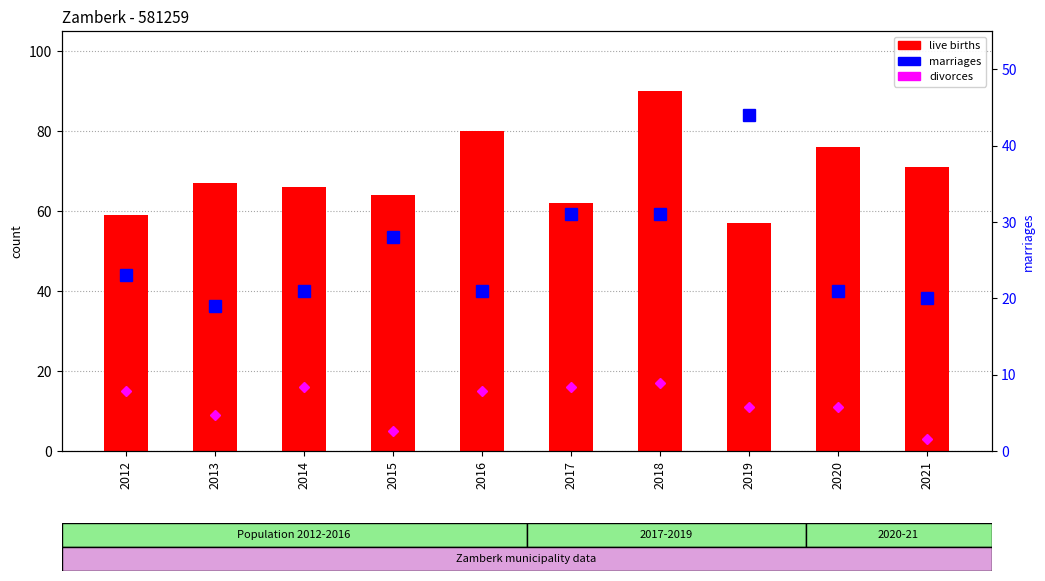

What is the approximate value of live births at 2018, to the nearest 5?

90